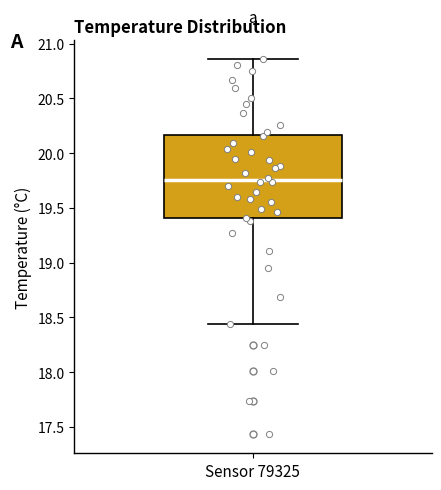

Read this box plot against the y-axis: the position of the median line, the range covered by the box, and the ends of both whiskers. The values are not printed on the chart, so give them approximately, as read against the axis.

median 19.75, box 19.40 to 20.15, whiskers 18.45 to 20.85